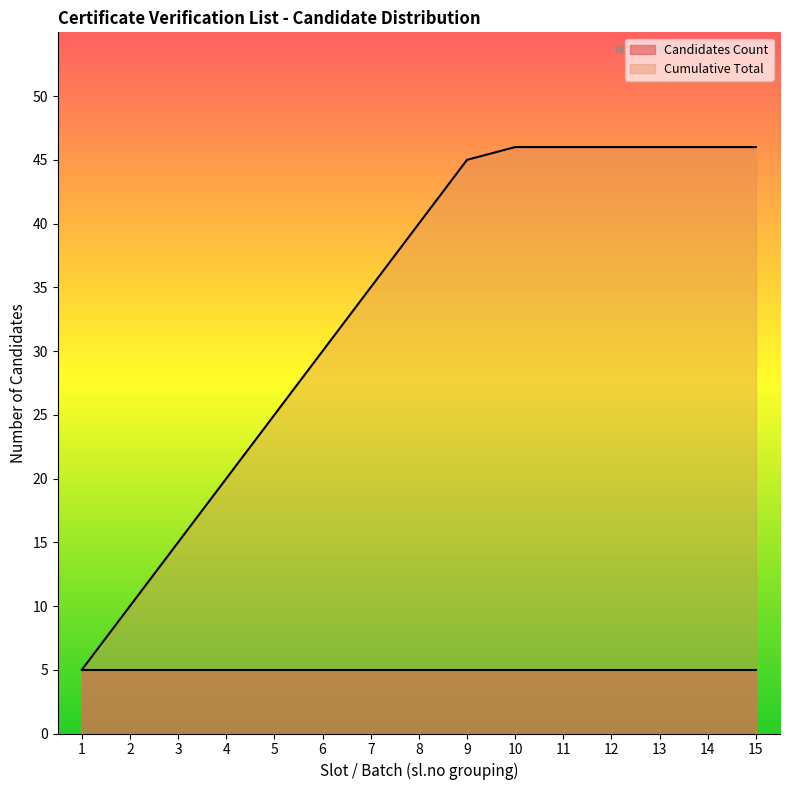

Is it true that the value at 4 is 14?

False